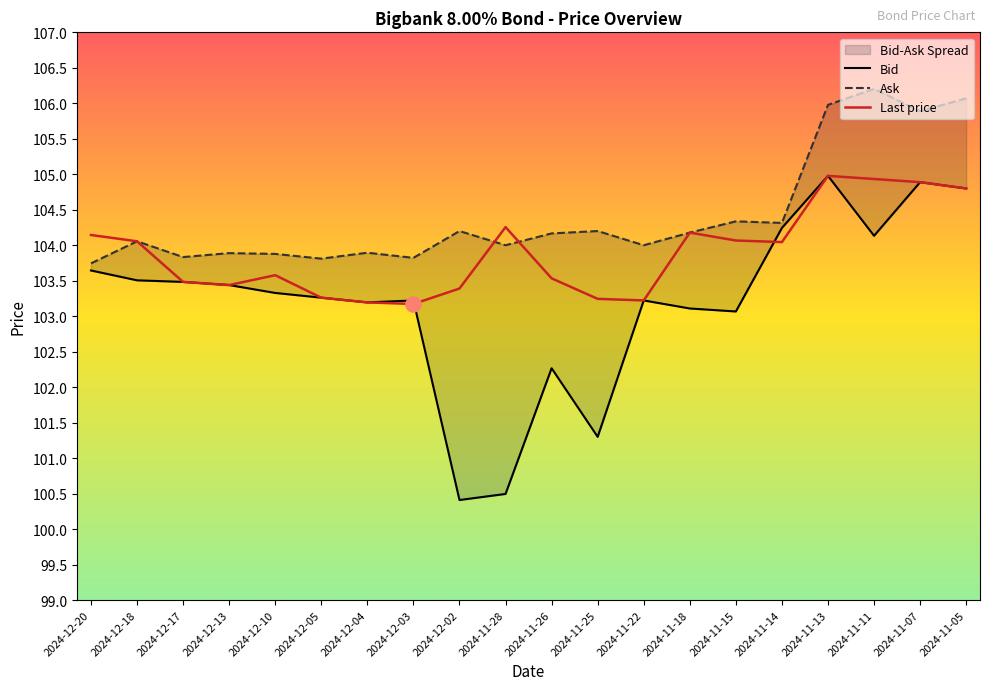

What is the total value across all series at 2024-11-11?

315.3